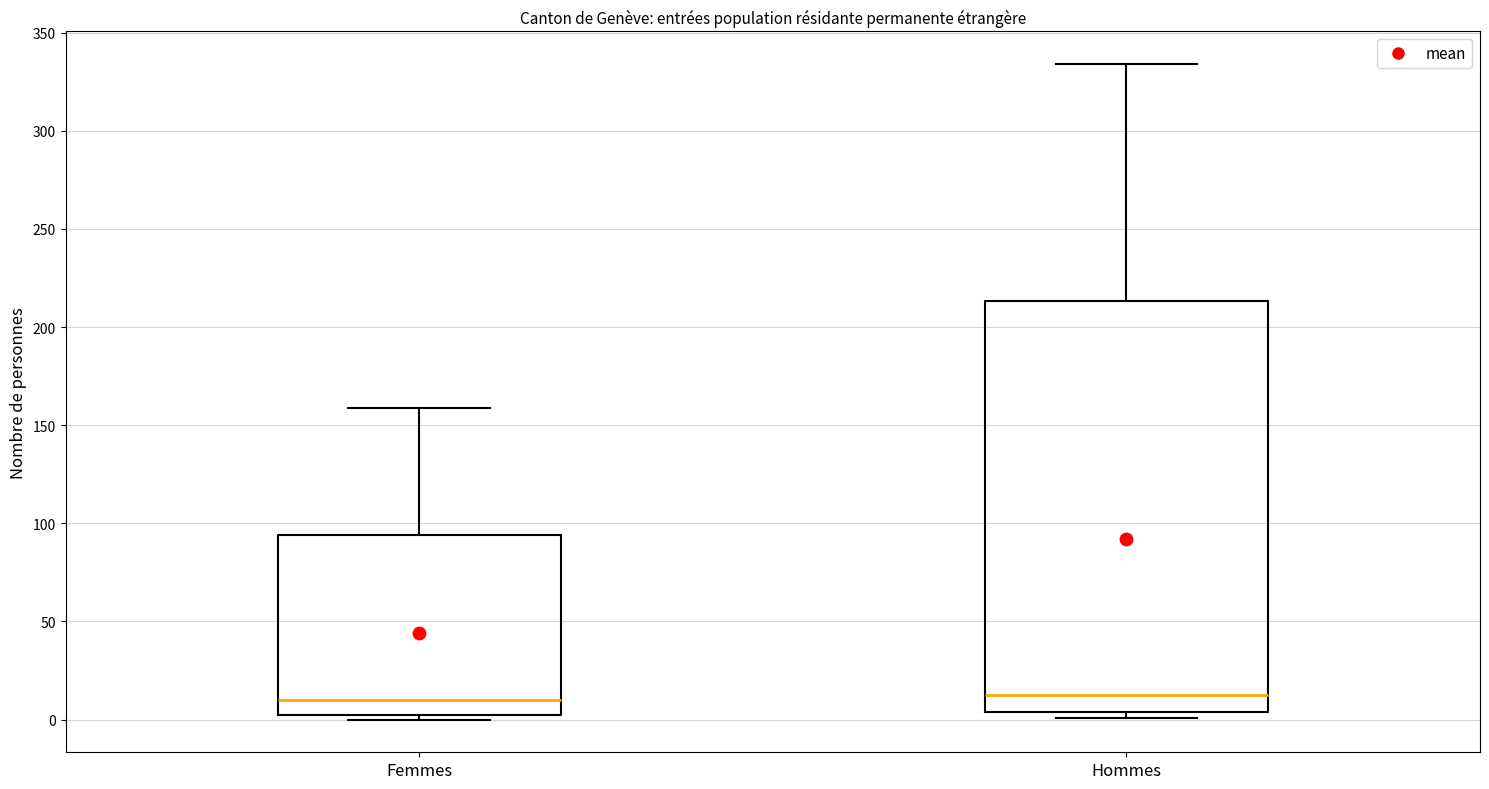

Reading left to right, read every box against the y-axis: the position of its median line, the range the box covers, and the ends of its whiskers. The values are not printed on the chart, so give them approximately, as read against the axis.

Femmes: median 10, box 0 to 95, whiskers 0 (just below the box's lower edge) to 160
Hommes: median 15, box 5 to 215, whiskers 0 to 335